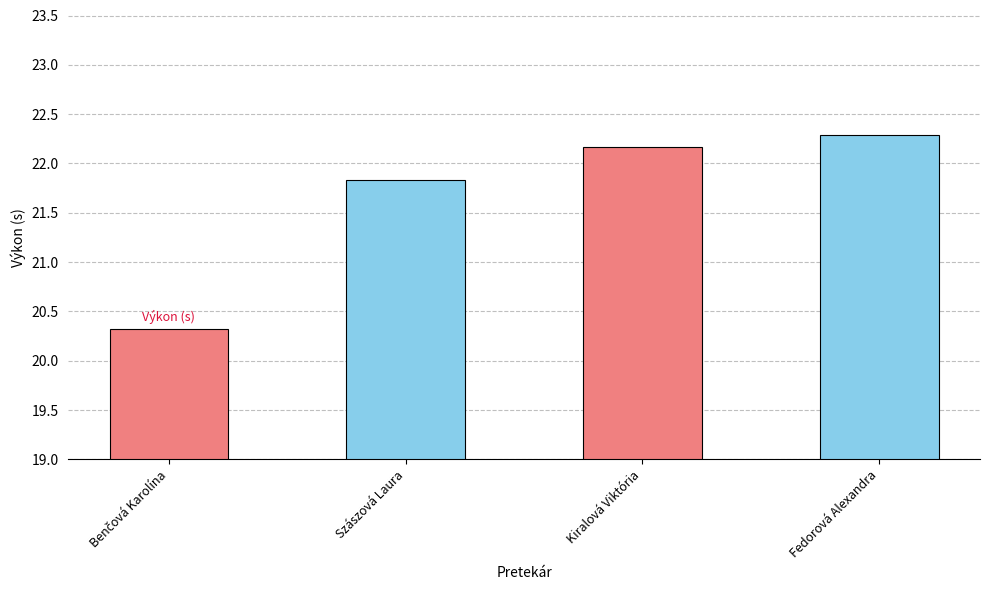

How many categories are shown in the chart?

4